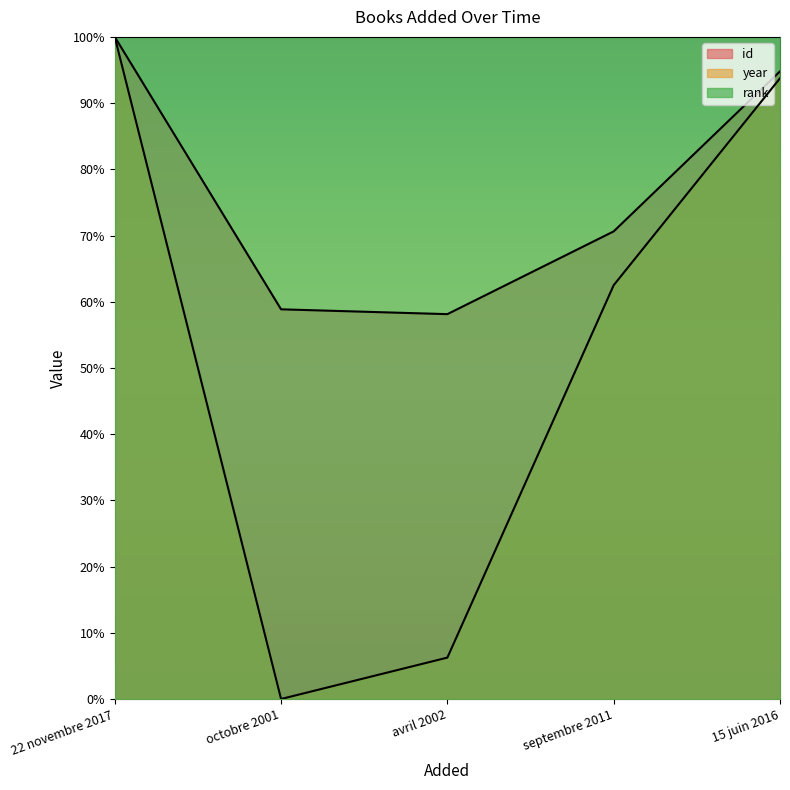

Between 22 novembre 2017 and septembre 2011, which series saw the biggest shift?

year